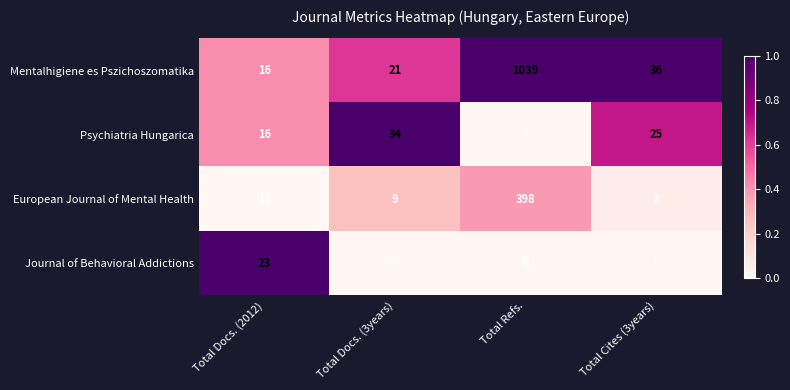

Reading left to right, what are all the values shown in this chart?

Mentalhigiene es Pszichoszomatika: 16	21	1039	36
Psychiatria Hungarica: 16	34	0	25
European Journal of Mental Health: 11	9	398	2
Journal of Behavioral Addictions: 23	0	0	0